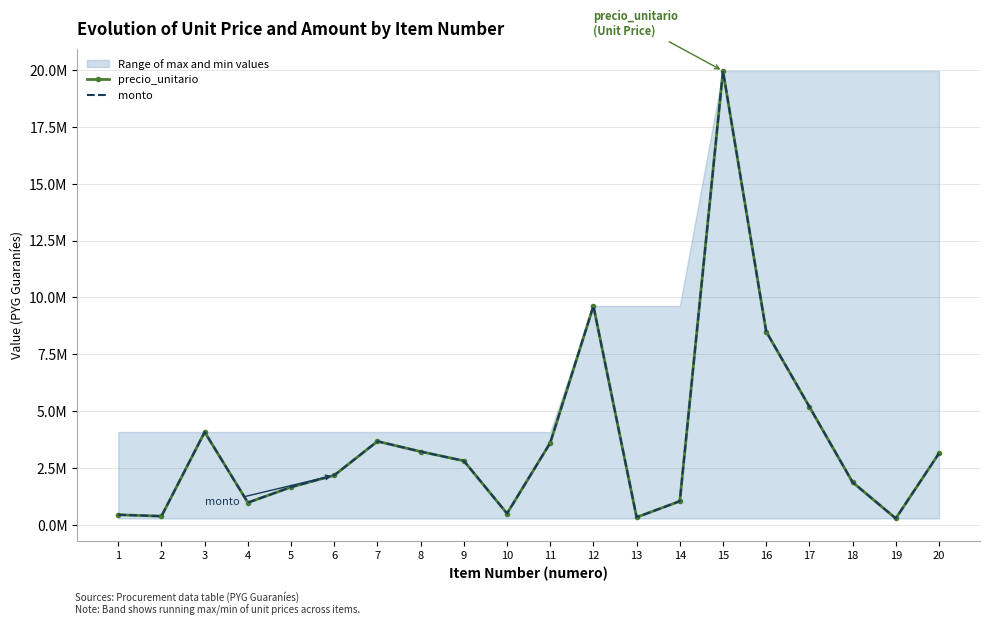

Reading left to right, what are all the values shown in this chart?

precio_unitario: 1=440860	2=379890	3=4079546	4=975000	5=1657500	6=2178000	7=3672000	8=3220900	9=2812800	10=495950	11=3604932	12=9625770	13=330000	14=1036800	15=19965000	16=8500000	17=5192590	18=1872000	19=280000	20=3142080
monto: 1=440860	2=379890	3=4079546	4=975000	5=1657500	6=2178000	7=3672000	8=3220900	9=2812800	10=495950	11=3604932	12=9625770	13=330000	14=1036800	15=19965000	16=8500000	17=5192590	18=1872000	19=280000	20=3142080